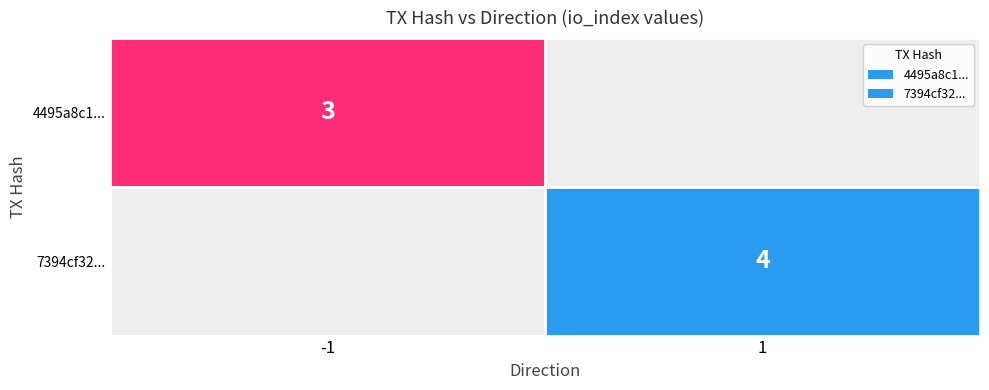

Which category has the highest value across all series?

1